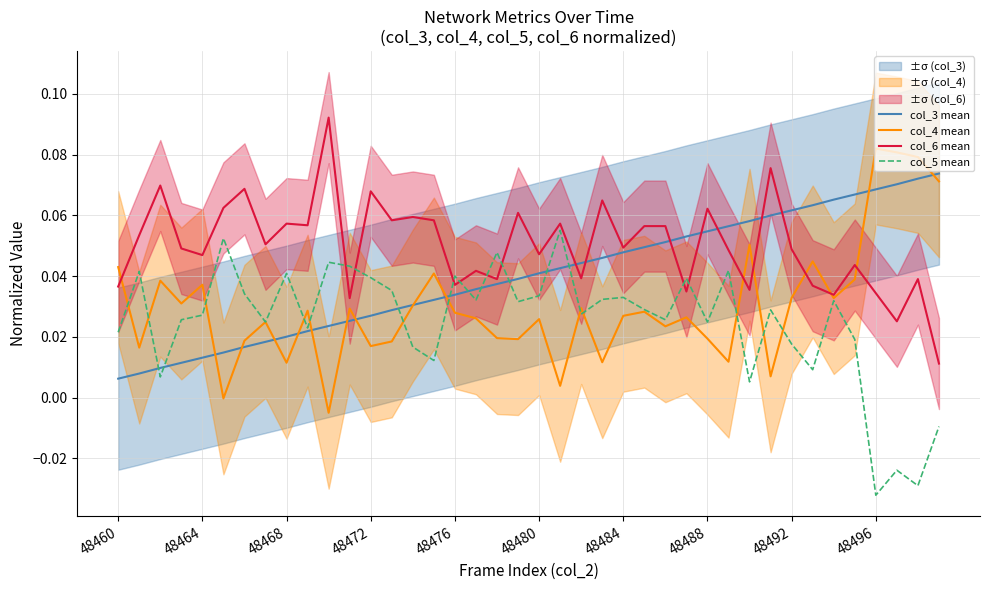

What is the difference between the second highest and second lowest values in the col_3 mean series?

0.1